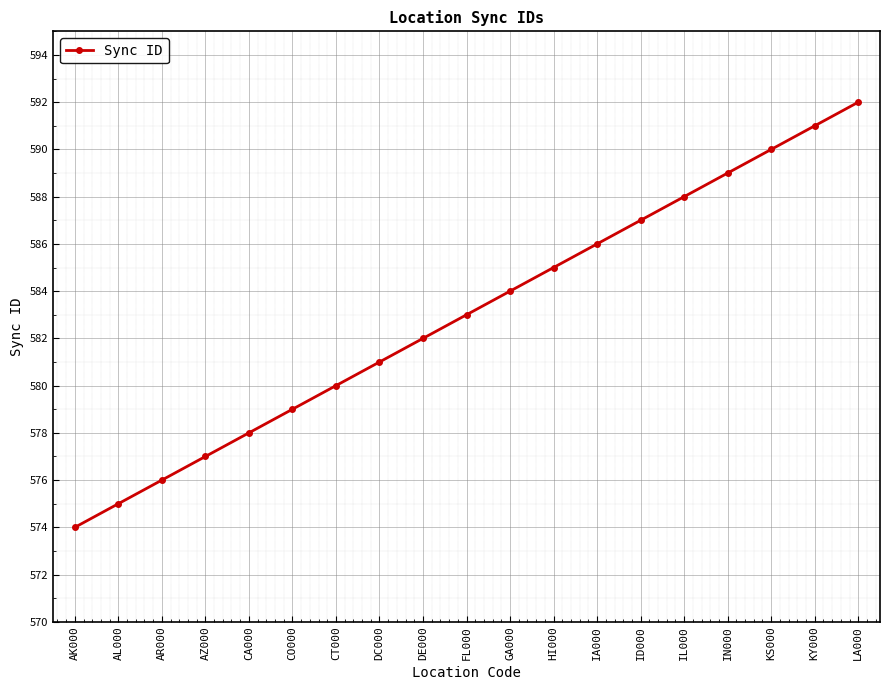

List the labels in order of value, smallest first.

AK000, AL000, AR000, AZ000, CA000, CO000, CT000, DC000, DE000, FL000, GA000, HI000, IA000, ID000, IL000, IN000, KS000, KY000, LA000